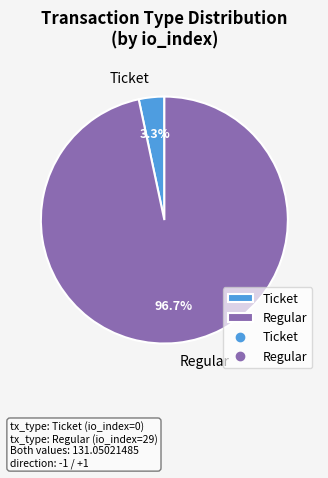

Count the number of slices in the pie.

2